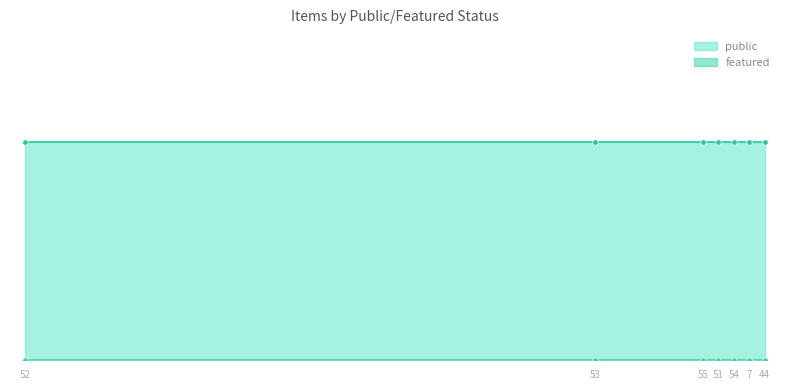

How many categories are shown in the chart?

7